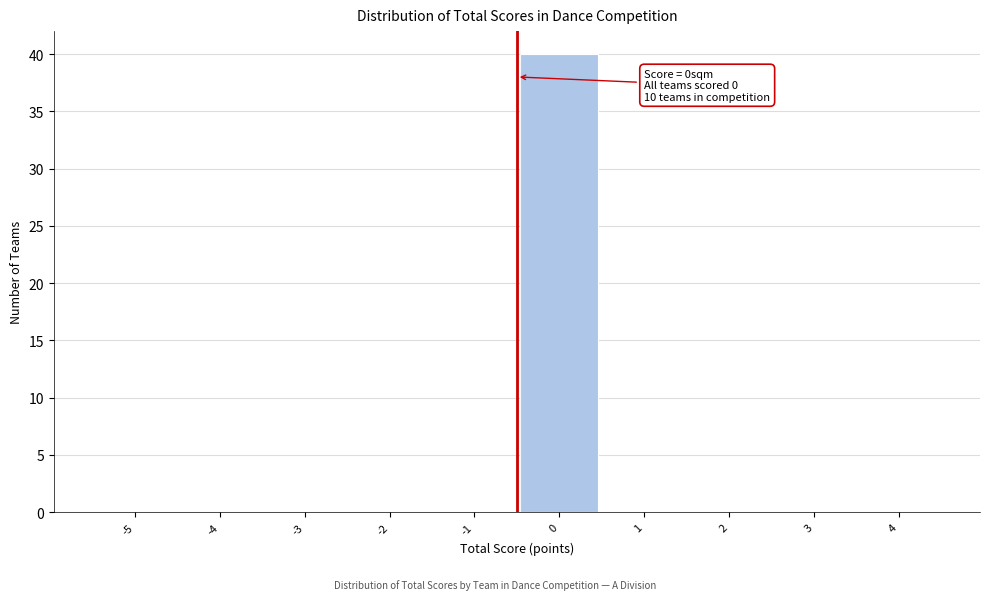

Reading left to right, list all the values displayed in this chart.

-5=0	-4=0	-3=0	-2=0	-1=0	0=40	1=0	2=0	3=0	4=0